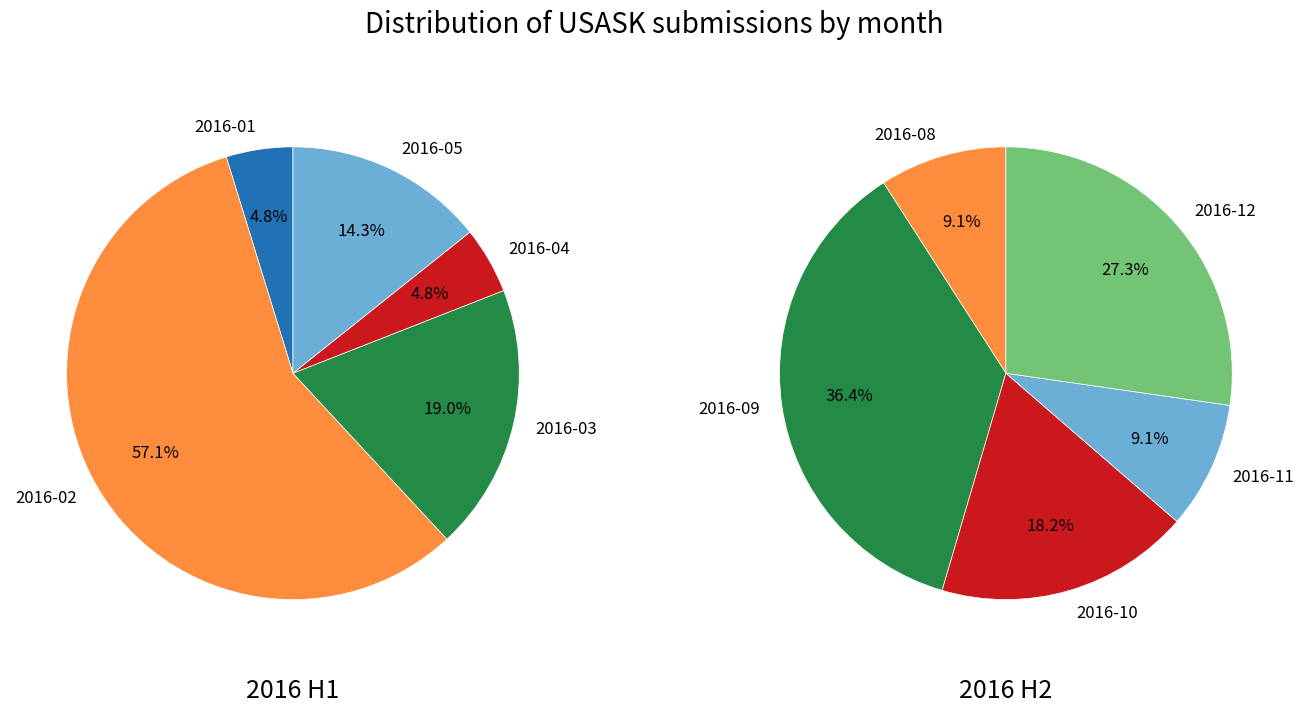

Is it true that 2 is 43% of the pie?

False